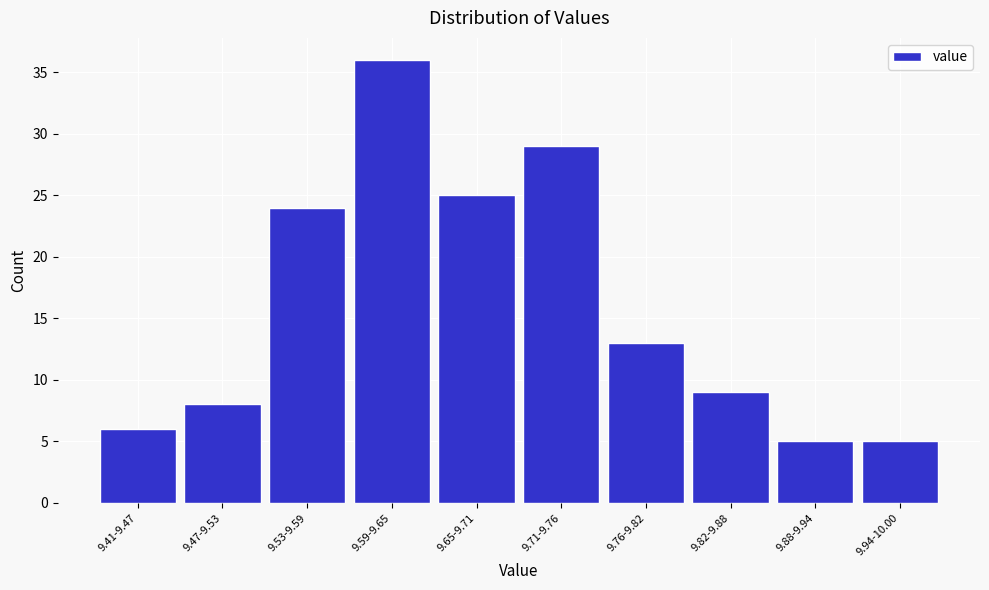

Reading right to left, list all the values displayed in this chart.

5	5	9	13	29	25	36	24	8	6